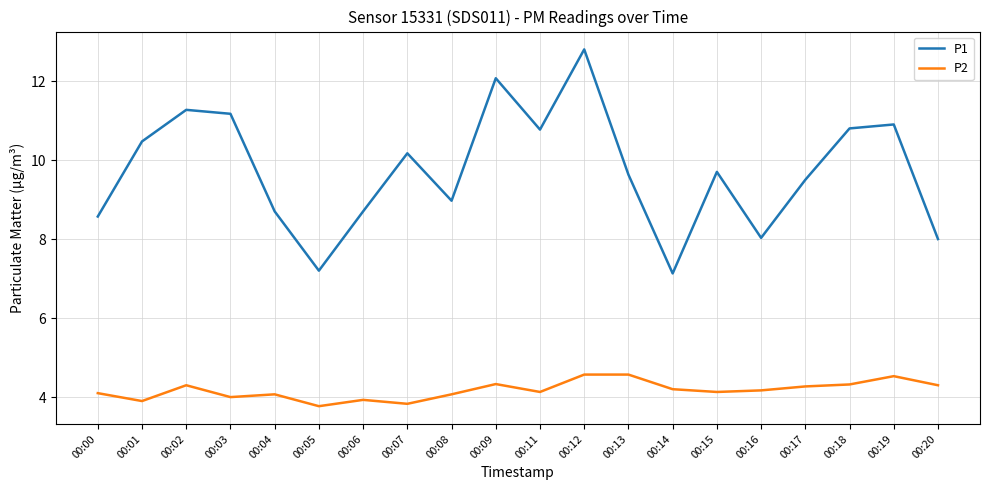

What is the highest value of the P1 series?

12.8